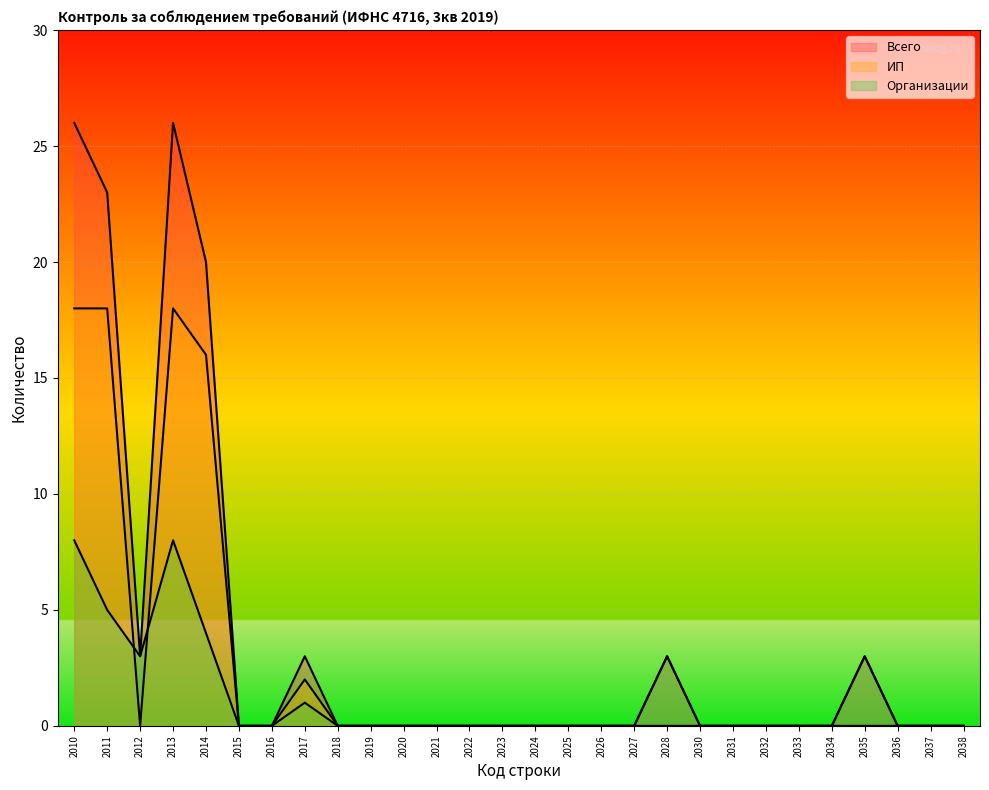

Reading left to right, what are all the values shown in this chart?

Всего: 26	23	3	26	20	0	0	3	0	0	0	0	0	0	0	0	0	0	3	0	0	0	0	0	3	0	0	0
ИП: 18	18	0	18	16	0	0	2	0	0	0	0	0	0	0	0	0	0	0	0	0	0	0	0	0	0	0	0
Организации: 8	5	3	8	4	0	0	1	0	0	0	0	0	0	0	0	0	0	3	0	0	0	0	0	3	0	0	0